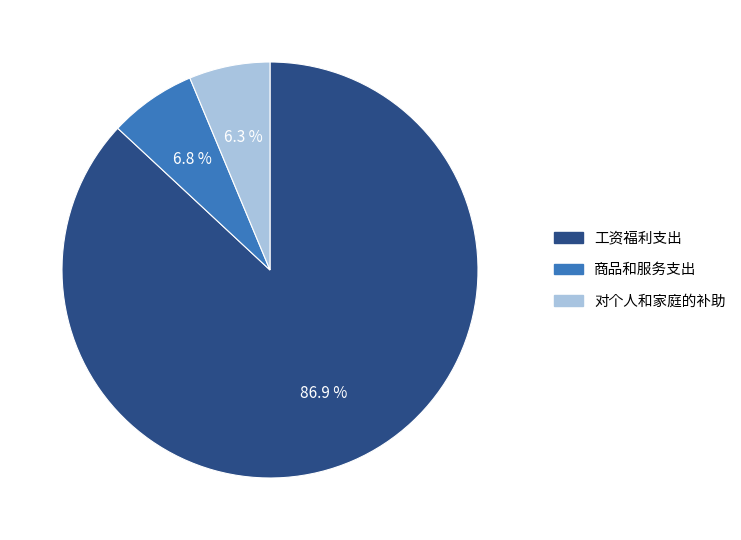

What percentage is the 商品和服务支出 slice, to the nearest percent?

7%